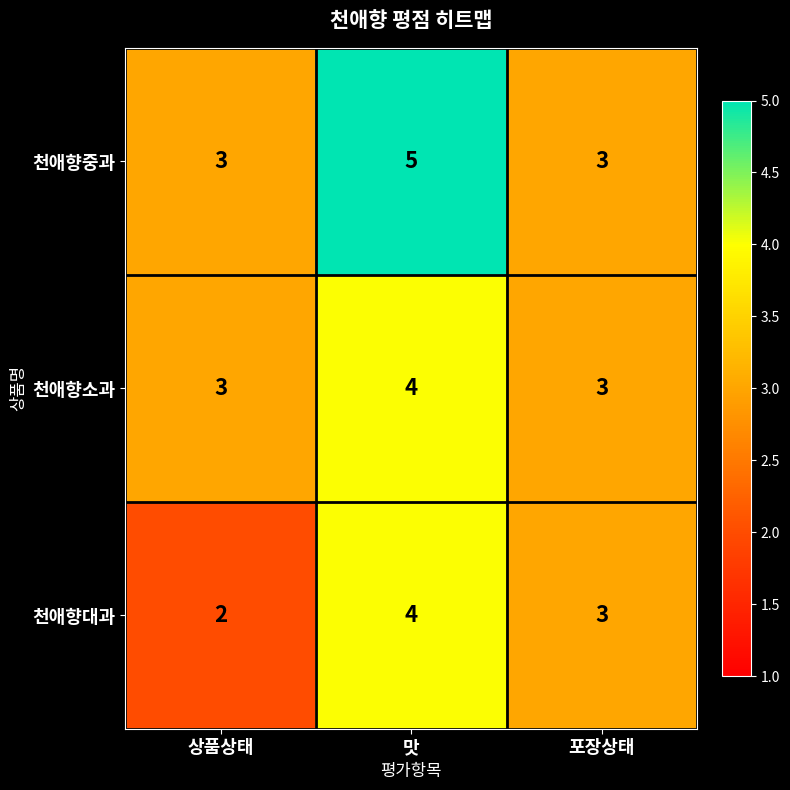

What is the minimum value shown in the chart?

2